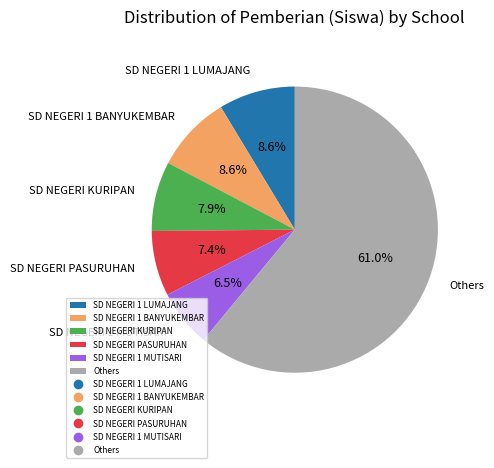

How much of the chart is everything except SD NEGERI PASURUHAN?

92.6%